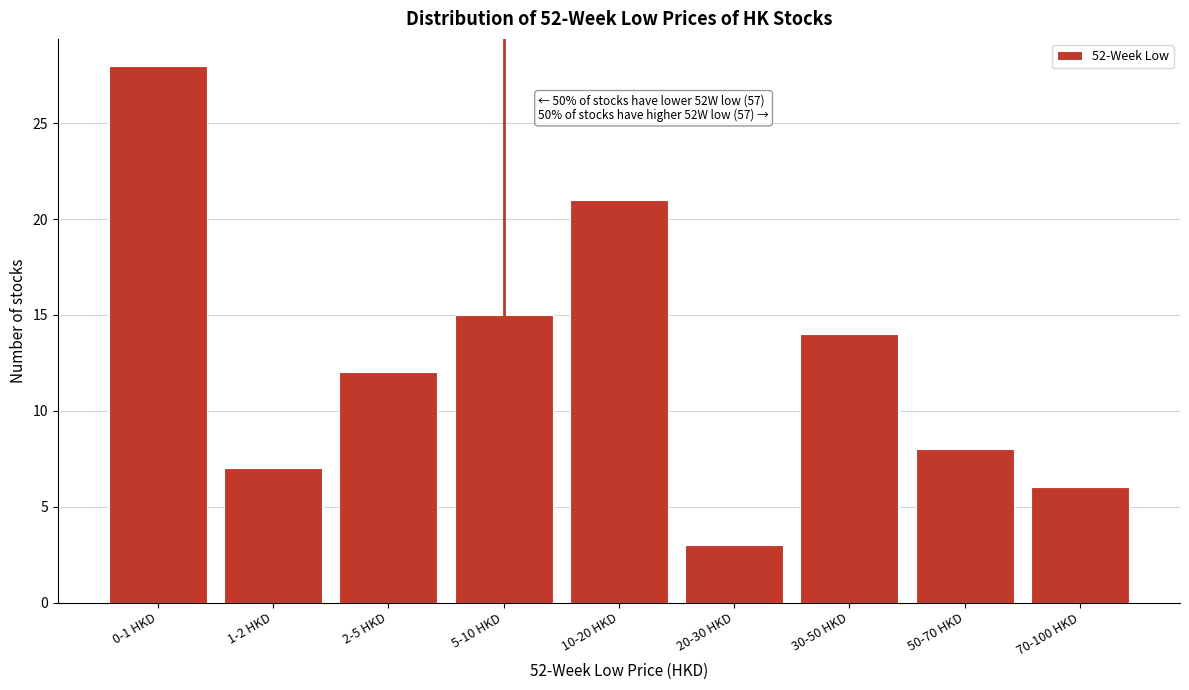

Reading left to right, extract all data points from this chart.

0-1 HKD=28	1-2 HKD=7	2-5 HKD=12	5-10 HKD=15	10-20 HKD=21	20-30 HKD=3	30-50 HKD=14	50-70 HKD=8	70-100 HKD=6